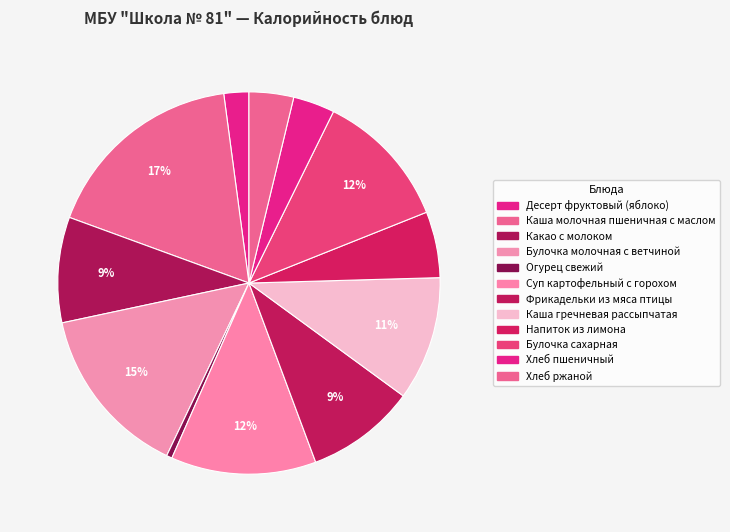

The Булочка молочная с ветчиной slice represents 1% of the pie. True or false?

False